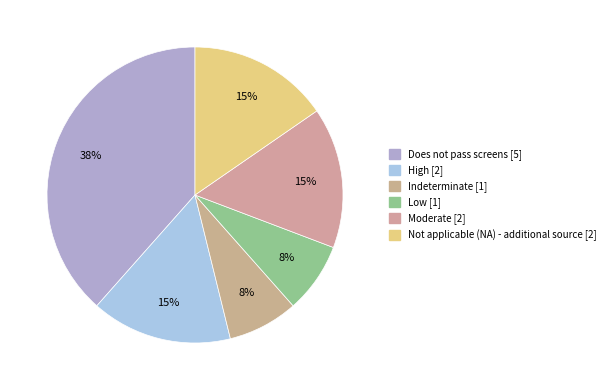

How many segments does this pie chart have?

6